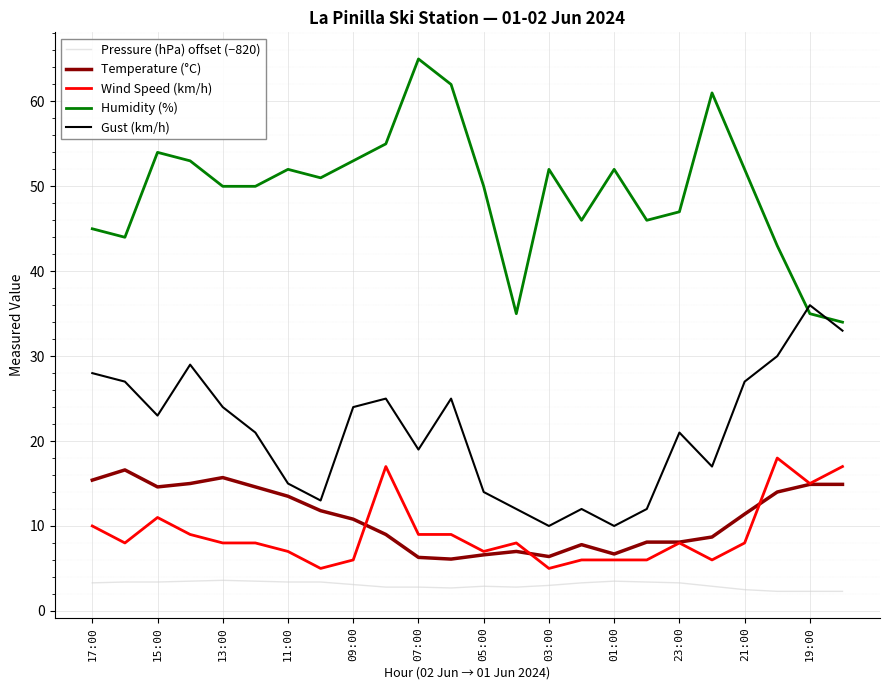

What is the highest value of the Gust (km/h) series?

36.0